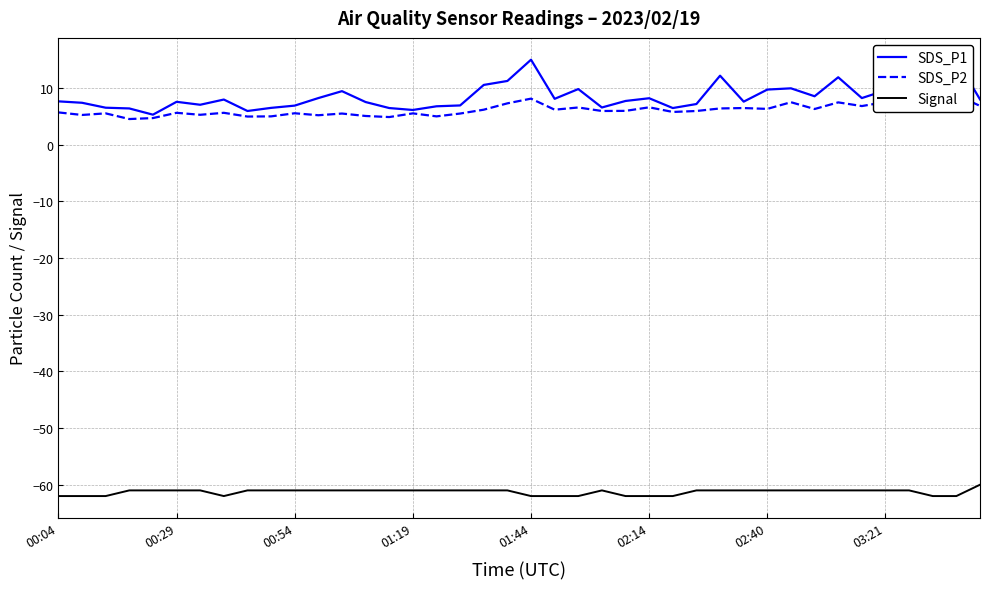

What is the difference between the second highest and second lowest values in the SDS_P2 series?

3.7